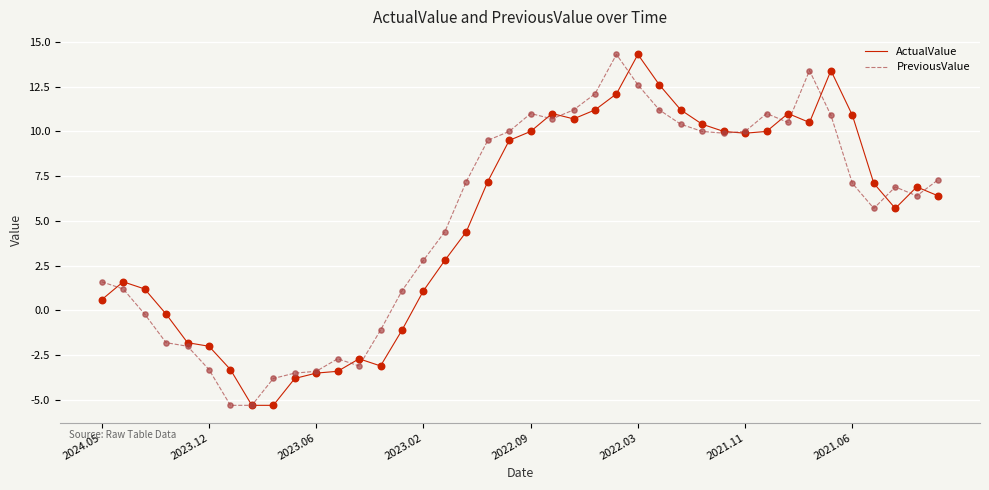

At how many categories does at least one series exceed 3?

24